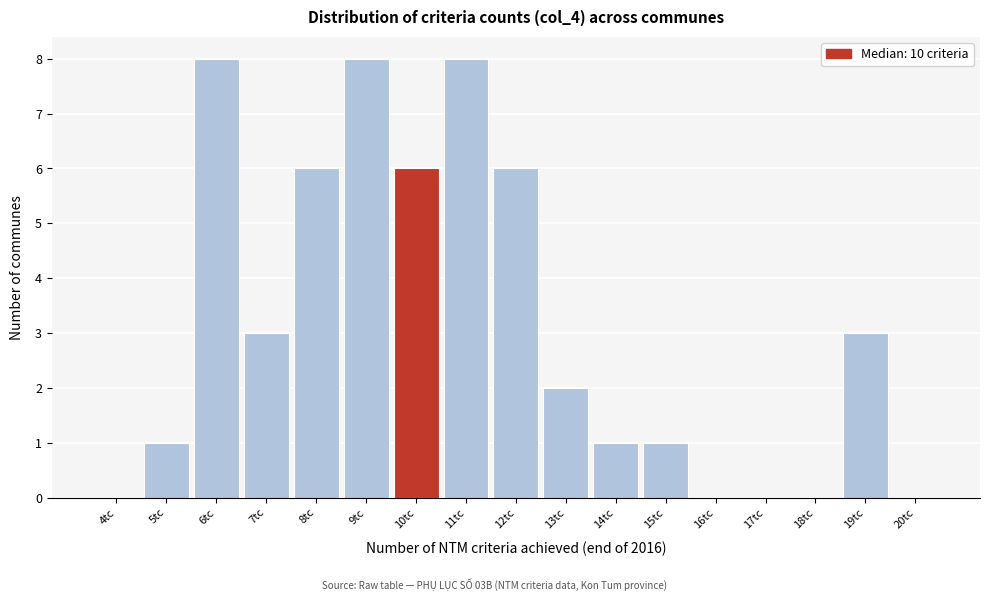

Reading left to right, what are all the values shown in this chart?

4tc=0	5tc=1	6tc=8	7tc=3	8tc=6	9tc=8	10tc=6	11tc=8	12tc=6	13tc=2	14tc=1	15tc=1	16tc=0	17tc=0	18tc=0	19tc=3	20tc=0